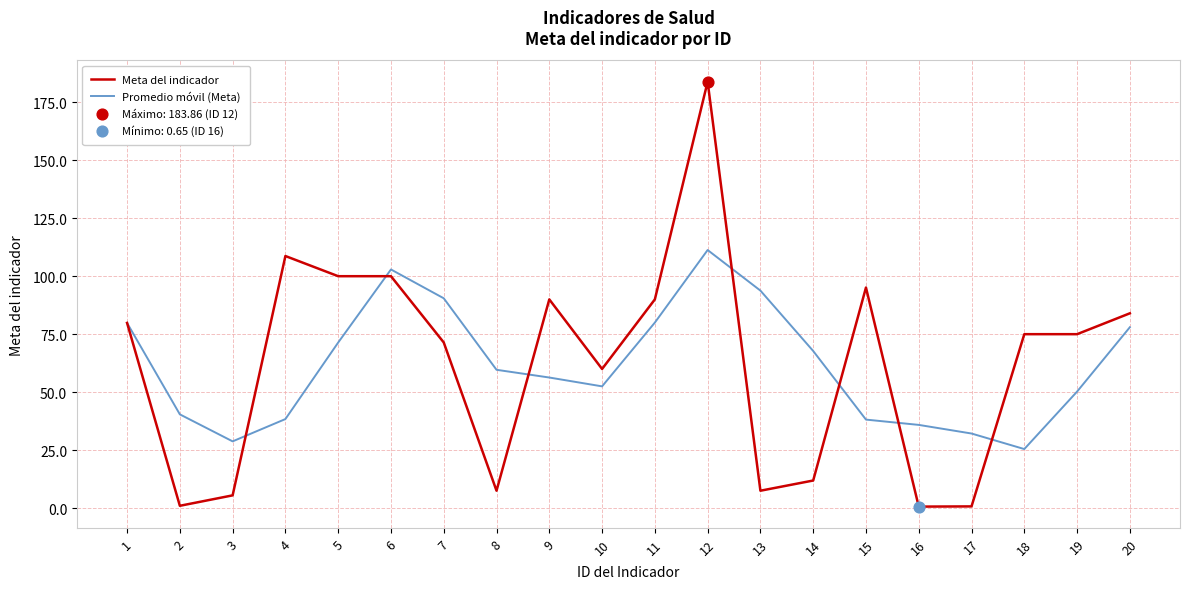

Which series has the largest range (max minus min)?

Meta del indicador